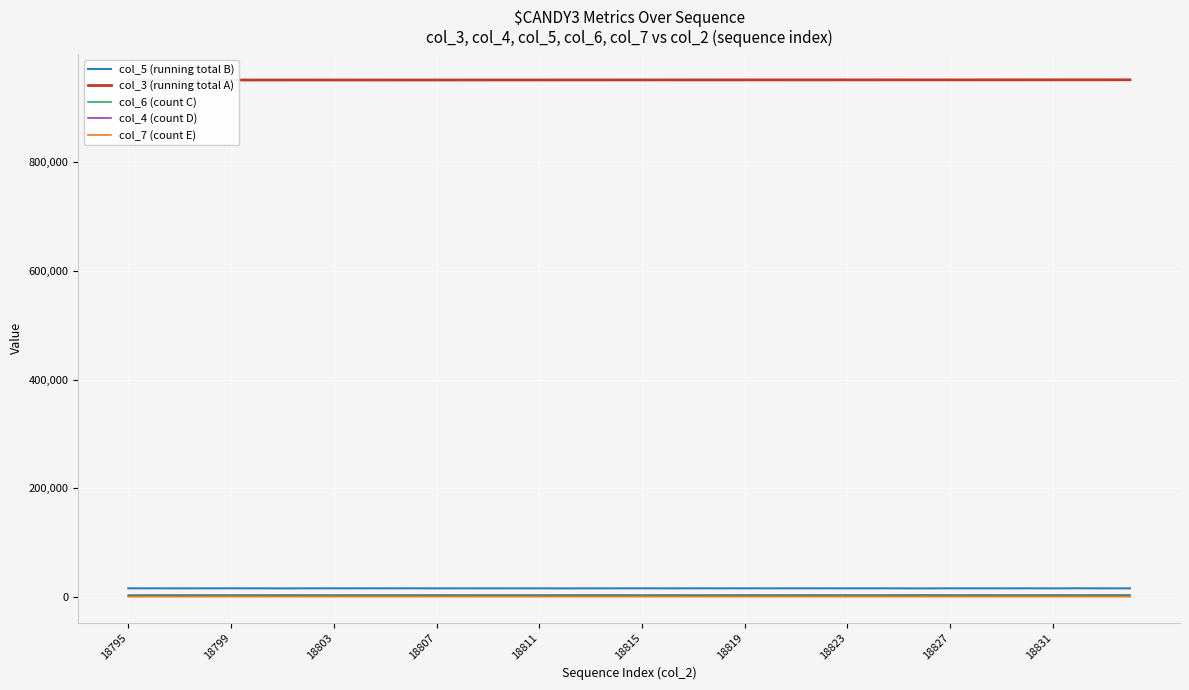

Which series has the largest range (max minus min)?

col_3 (running total A)